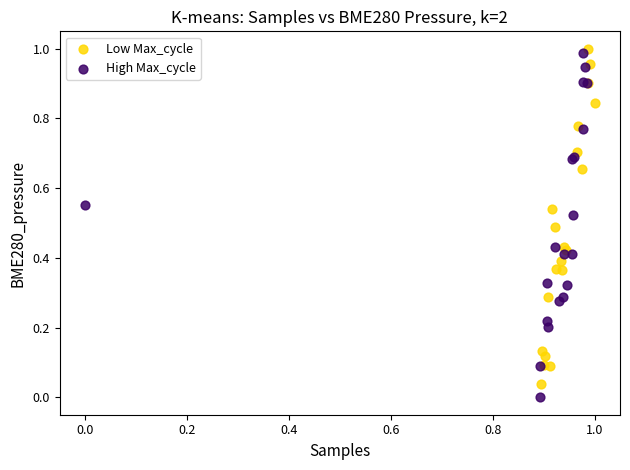

Which series has the largest Y range (max minus min)?

High Max_cycle